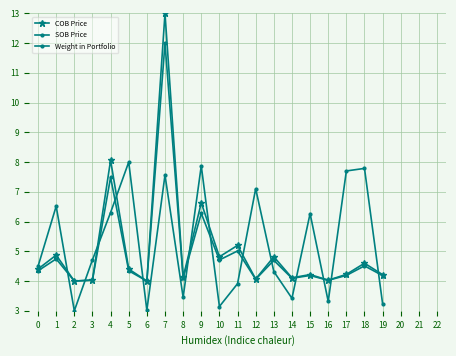

How many lines are shown in the chart?

3